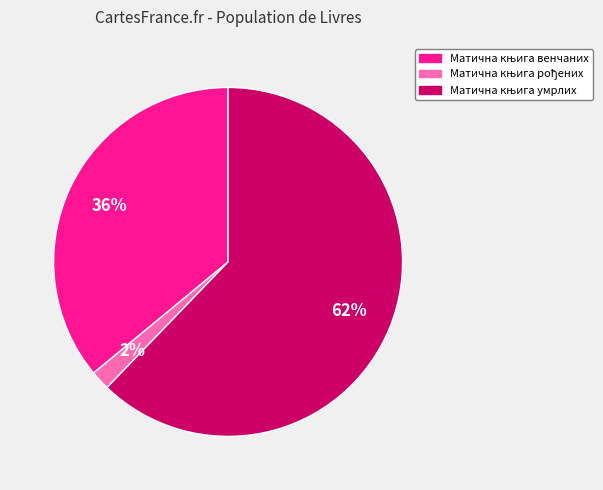

To the nearest percent, what is the average slice percentage?

33%